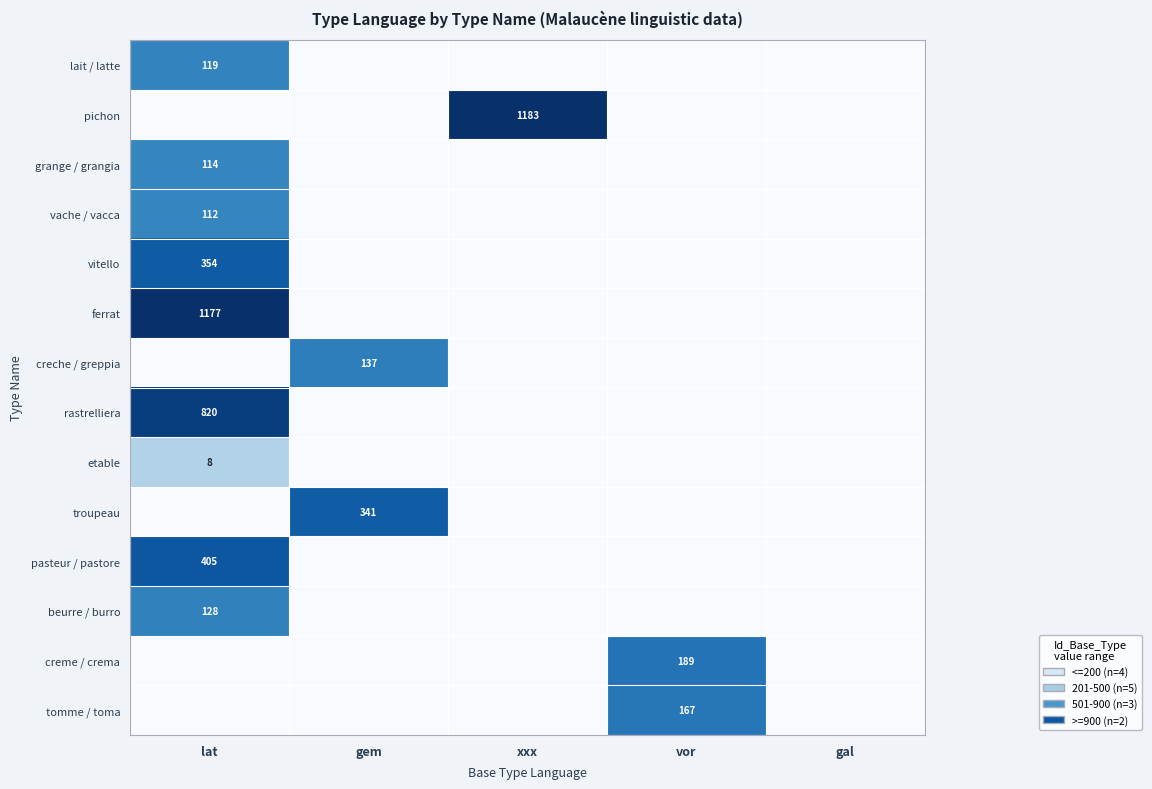

True or false: pichon has a value of 1583 at xxx.

False